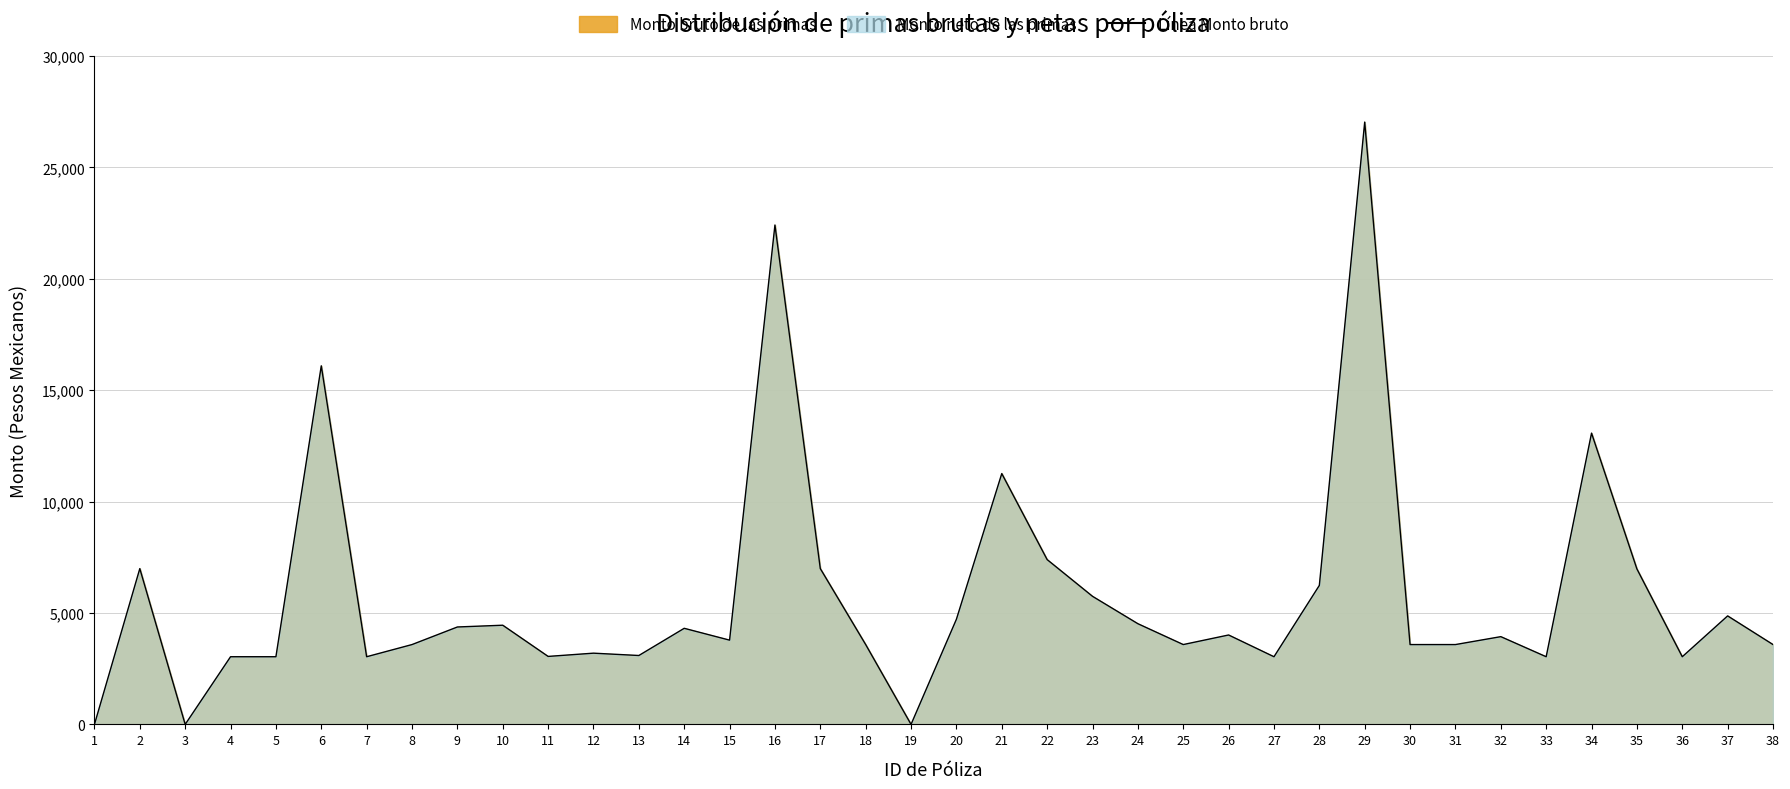

Does the chart have visible grid lines?

Yes